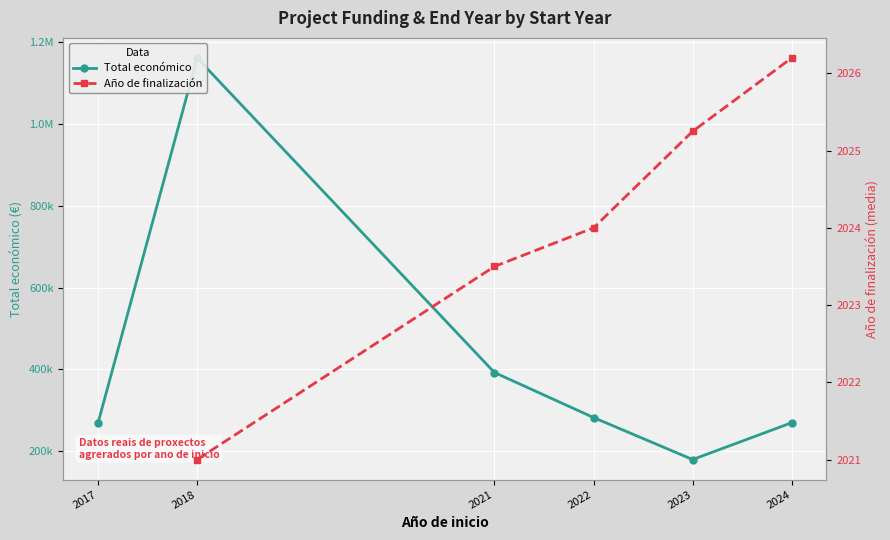

Where is the first local maximum for Total económico?

2018